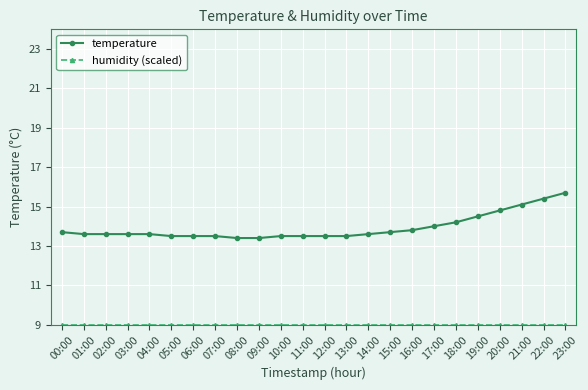

What is the sum of the temperature values at 20:00 and 11:00?

28.3